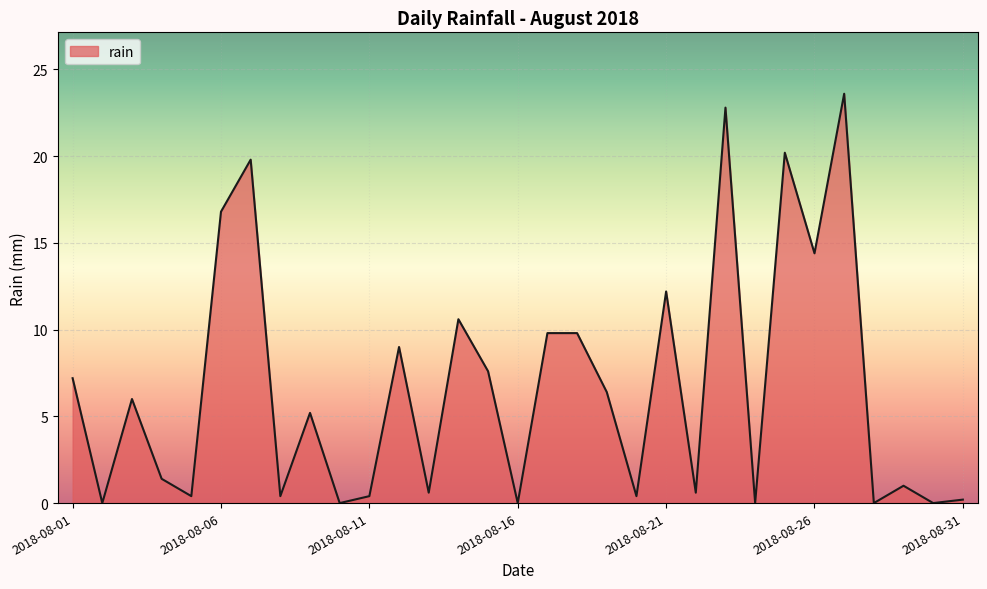

What is the maximum value shown in the chart?

23.6